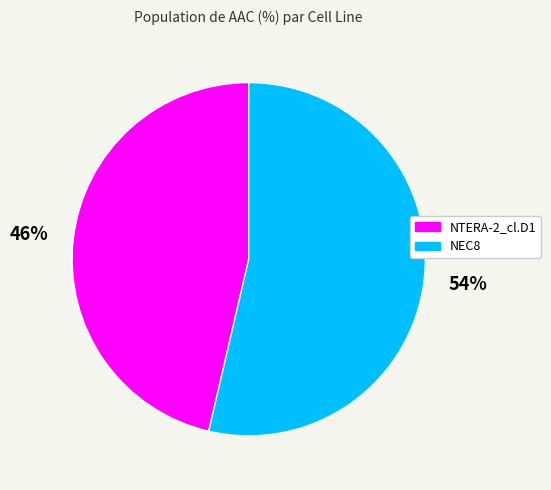

The NEC8 slice represents 66% of the pie. True or false?

False